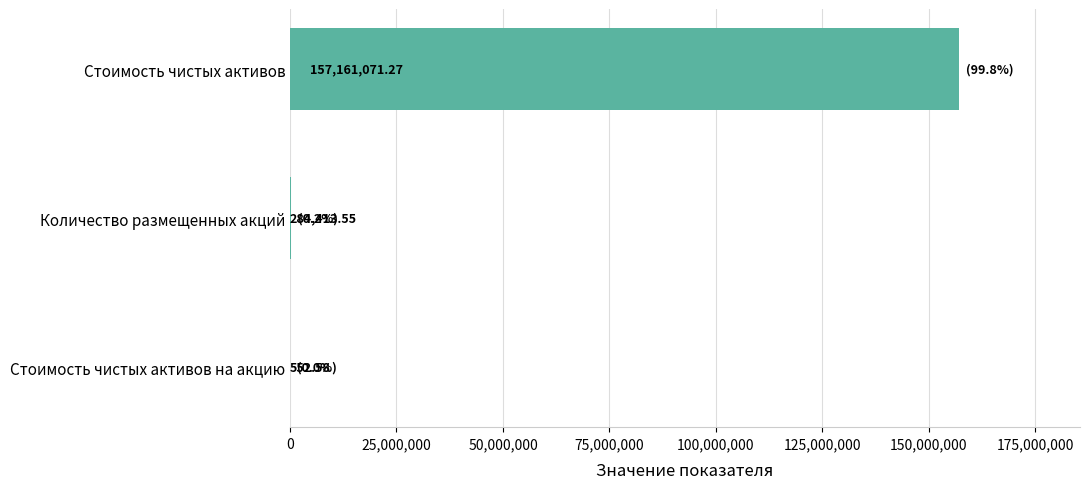

Which has a higher value, Стоимость чистых активов or Стоимость чистых активов на акцию?

Стоимость чистых активов